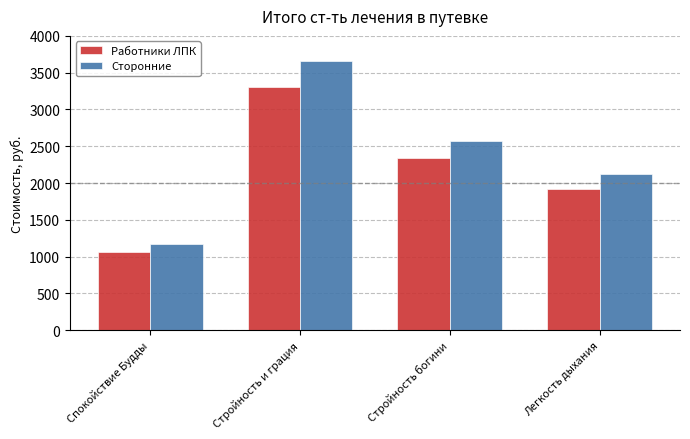

What is the minimum value for Сторонние?

1172.6